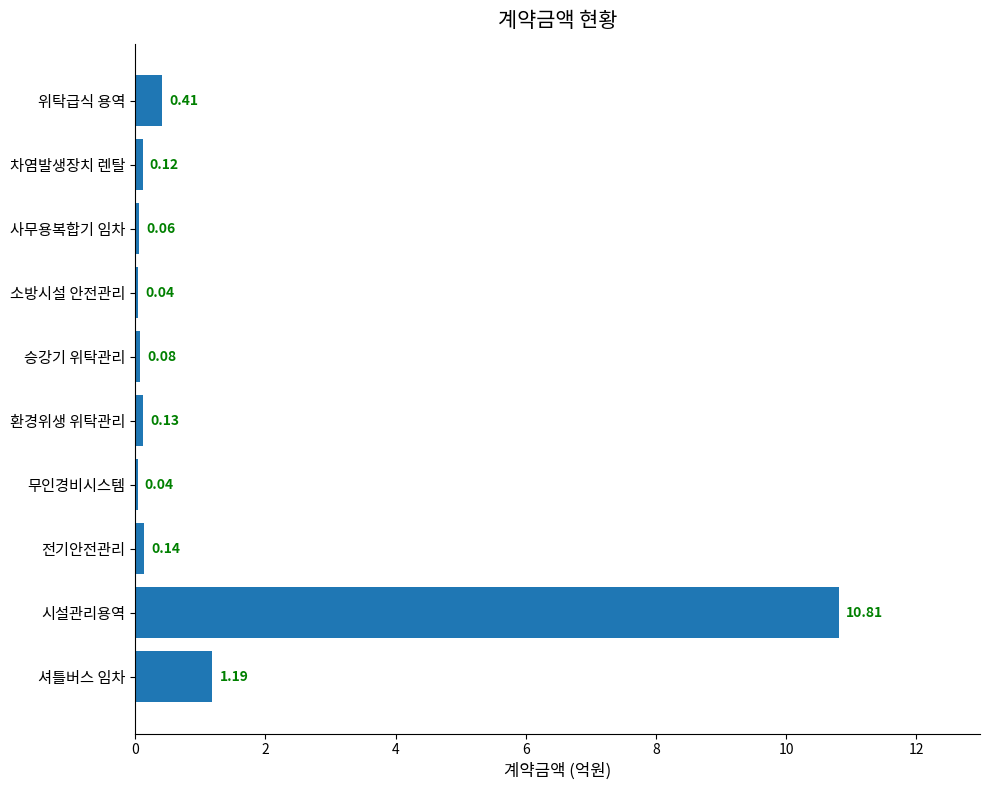

What is the label of the 9th bar from the top?

시설관리용역